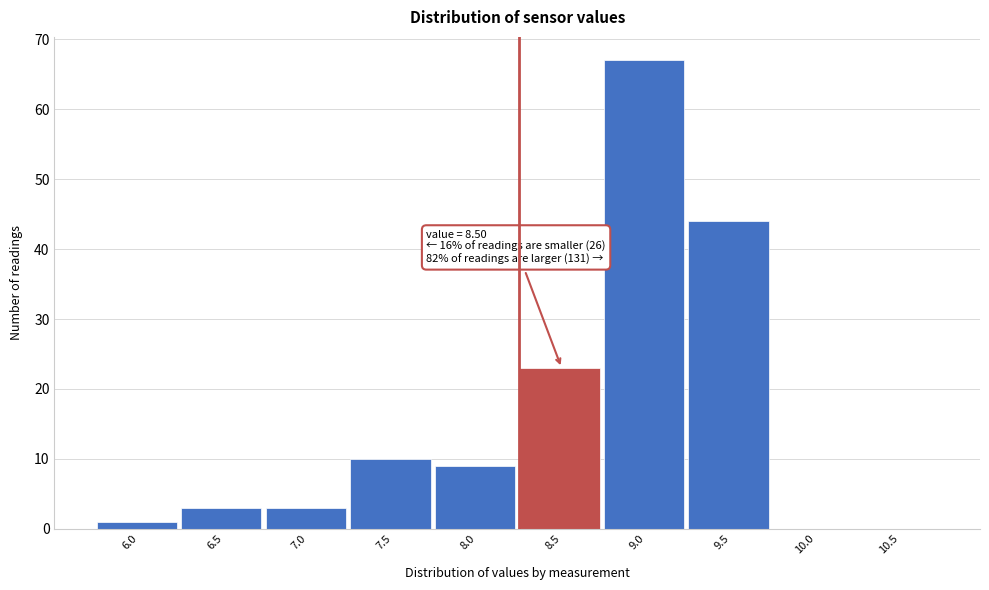

Reading left to right, extract all data points from this chart.

6.0=1	6.5=3	7.0=3	7.5=10	8.0=9	8.5=23	9.0=67	9.5=44	10.0=0	10.5=0